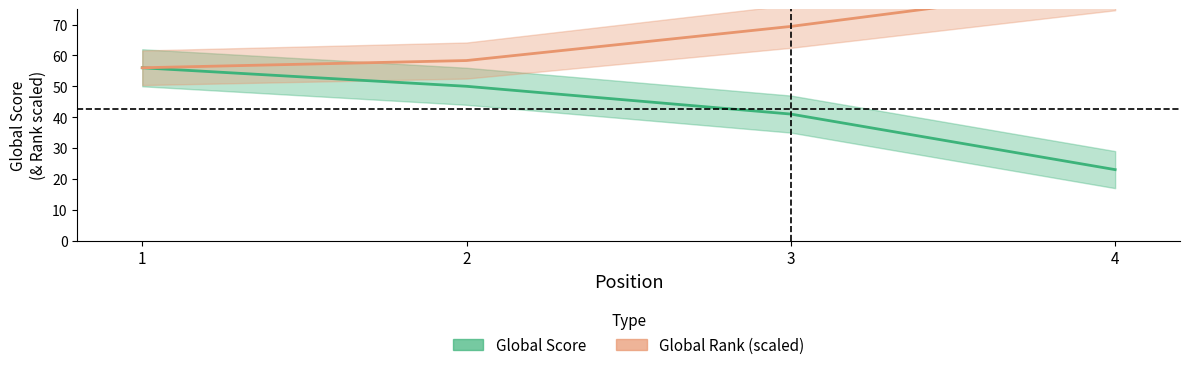

Reading left to right, transcribe all the data shown in this chart.

Global Score: 1=56.0	2=50.0	3=41.0	4=23.0
Global Rank (scaled): 1=56.0	2=58.3	3=69.4	4=82.9